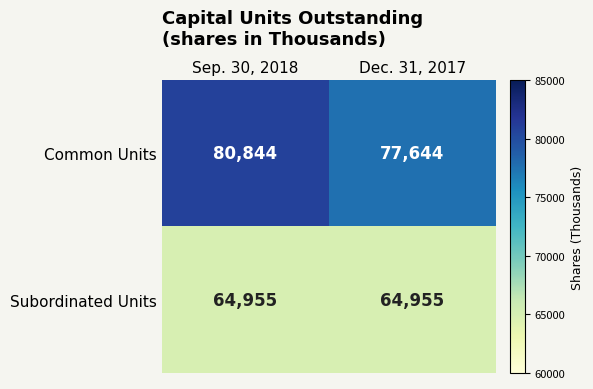

Reading right to left, list all the values displayed in this chart.

Common Units: 77644	80844
Subordinated Units: 64955	64955